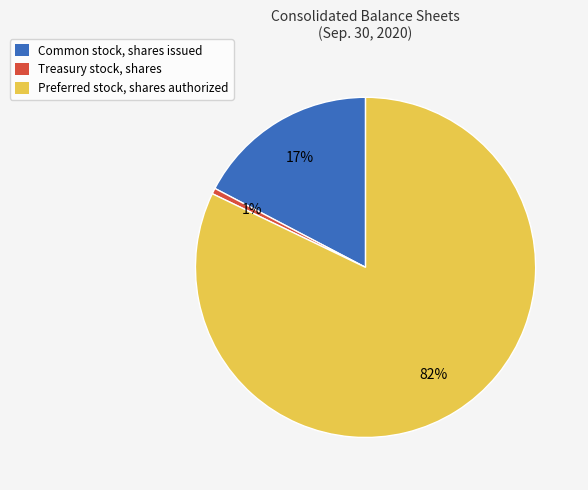

How many slices are in this pie chart?

3